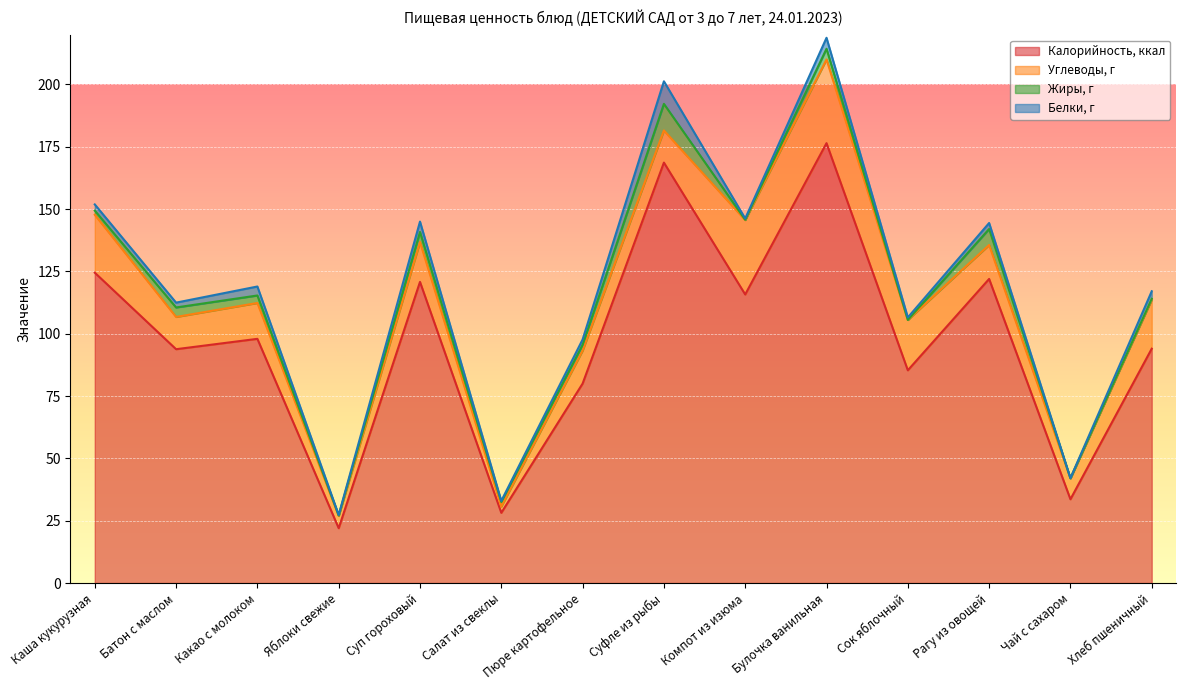

What is the sum of all Белки, г values?

35.4